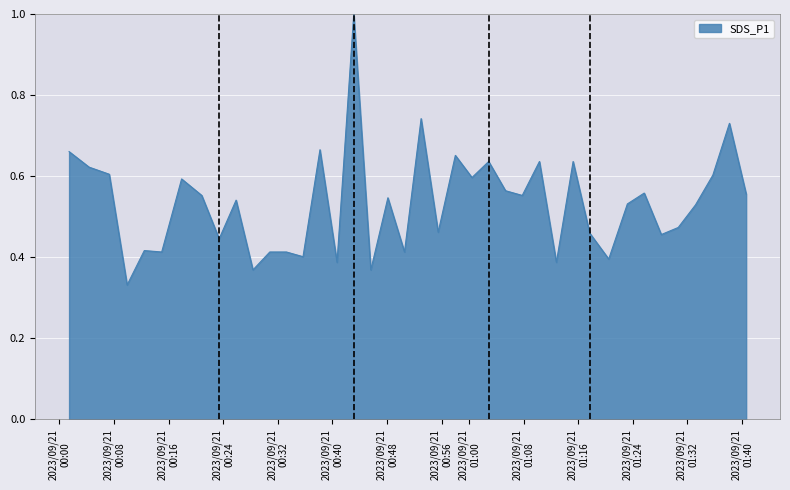

What is the maximum value shown in the chart?

1.0